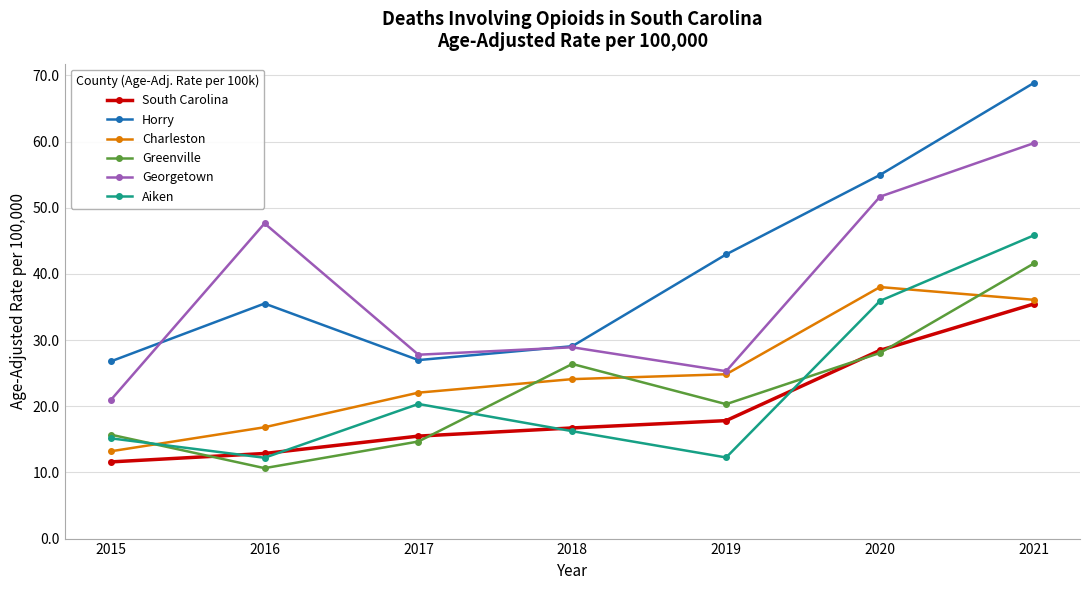

Does the chart display data point markers on the line(s)?

Yes